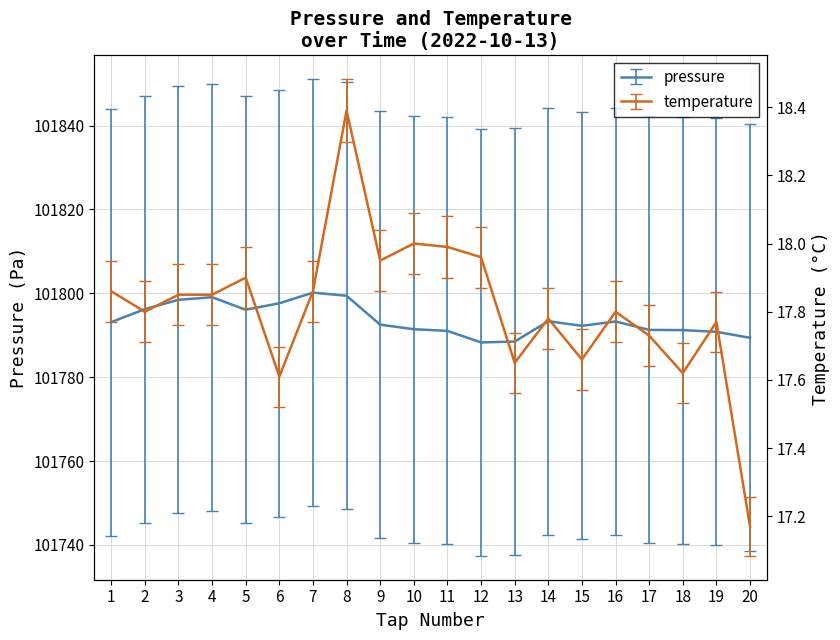

True or false: pressure and temperature cross at least once.

False